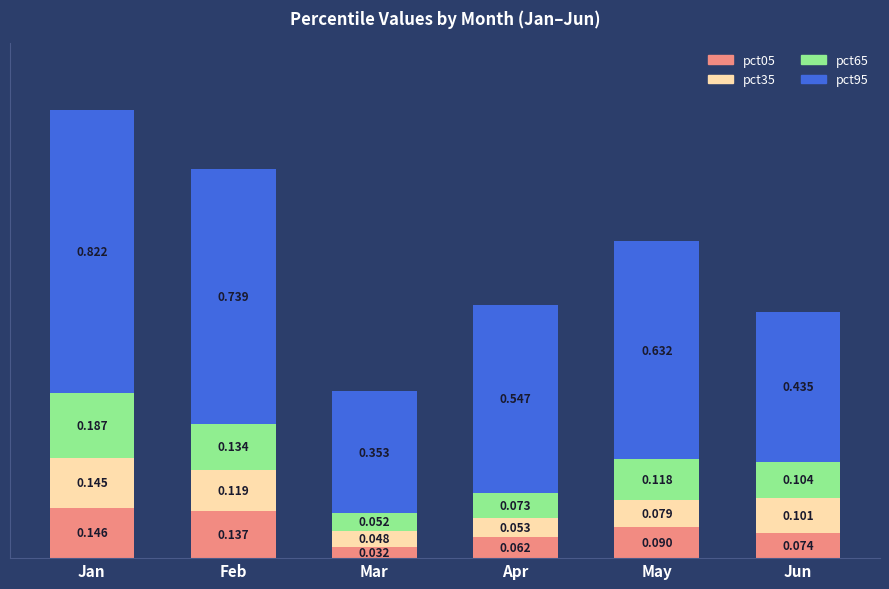

Which category has the lowest value in the pct05 series?

Mar